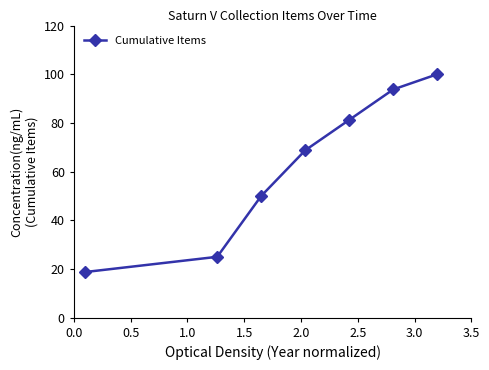

What is the average value?

62.5